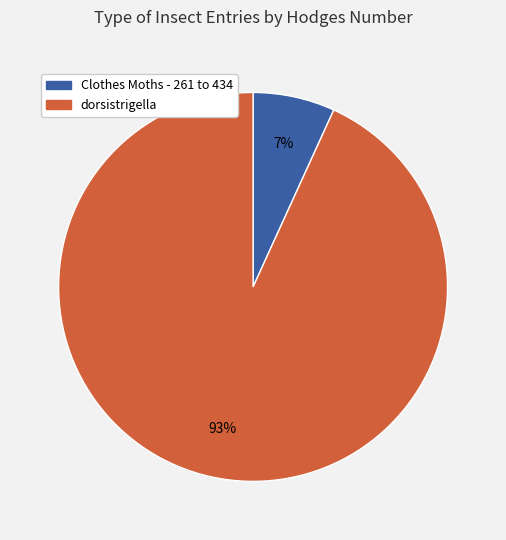

To the nearest percent, what is the average slice percentage?

50%